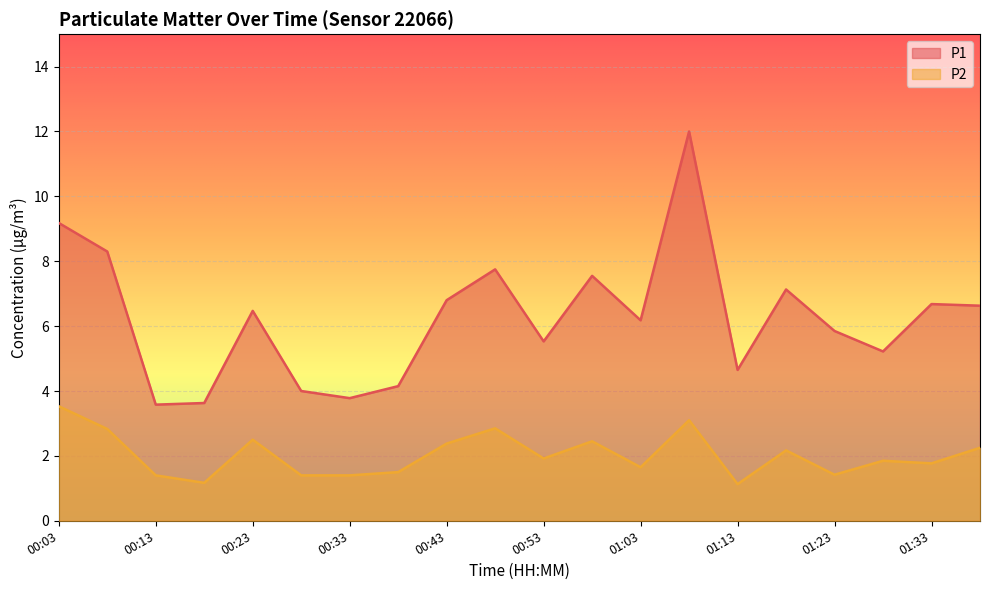

Reading right to left, extract all data points from this chart.

P1: 6.6	6.7	5.2	5.8	7.1	4.7	12.0	6.2	7.5	5.5	7.8	6.8	4.2	3.8	4.0	6.5	3.6	3.6	8.3	9.2
P2: 2.2	1.8	1.9	1.4	2.2	1.1	3.1	1.6	2.5	1.9	2.9	2.4	1.5	1.4	1.4	2.5	1.2	1.4	2.8	3.5